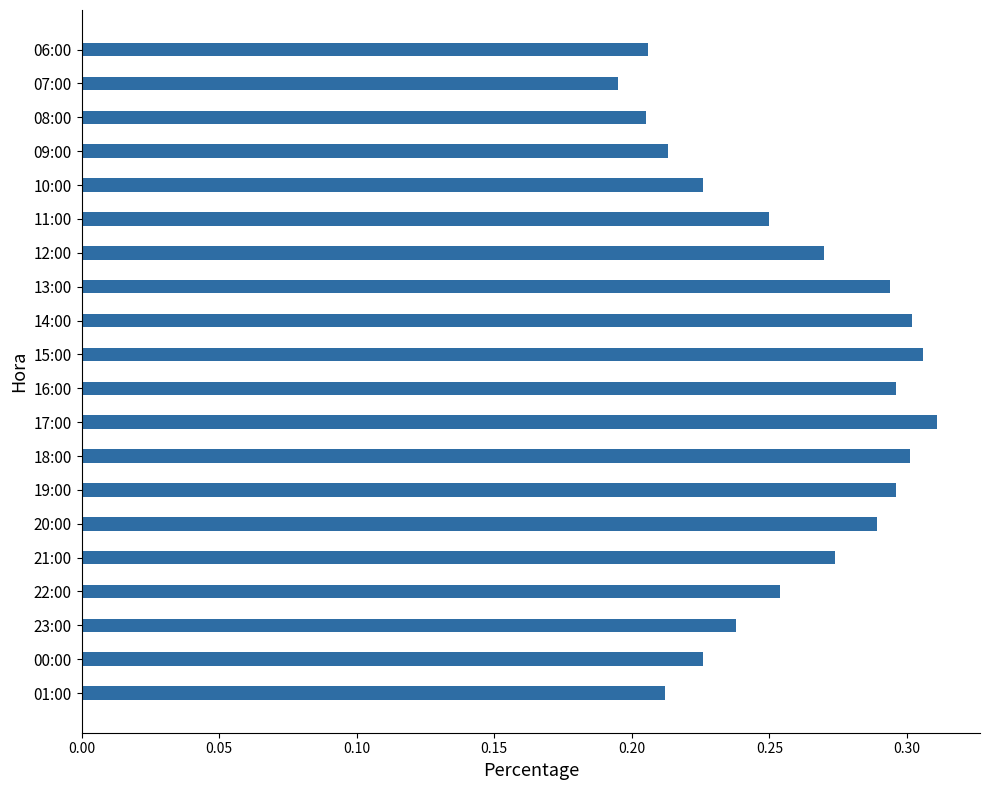

The chart shows a value of 0.1 at 23:00. True or false?

False